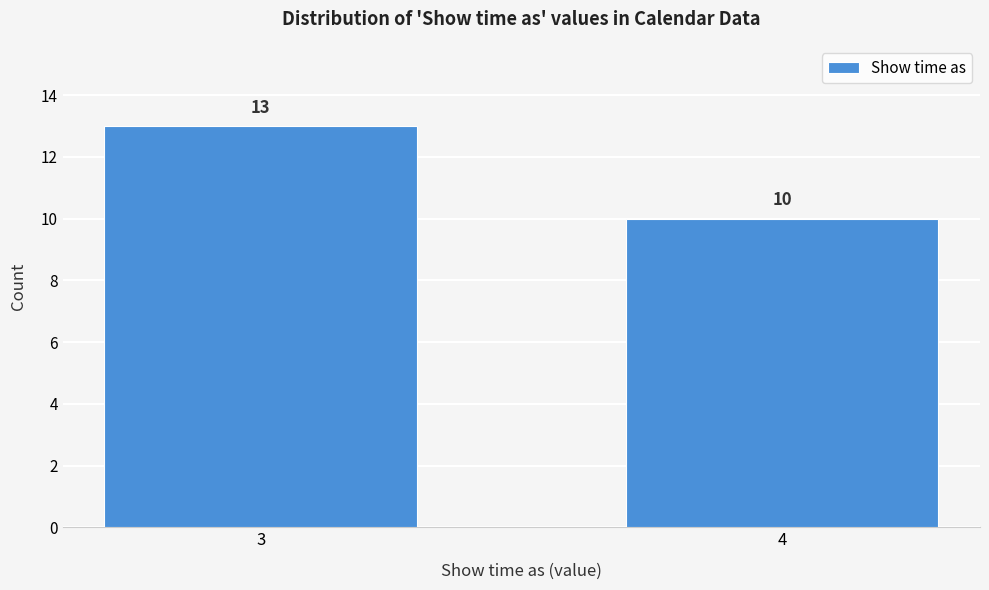

Reading right to left, extract all data points from this chart.

10	13